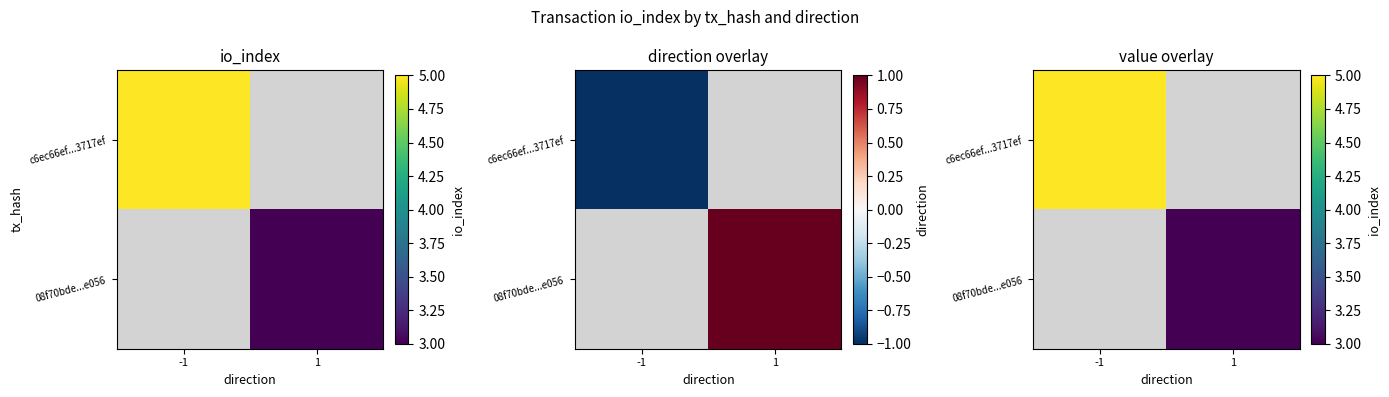

At which label is c6ec66ef...3717ef closest to 5?

-1